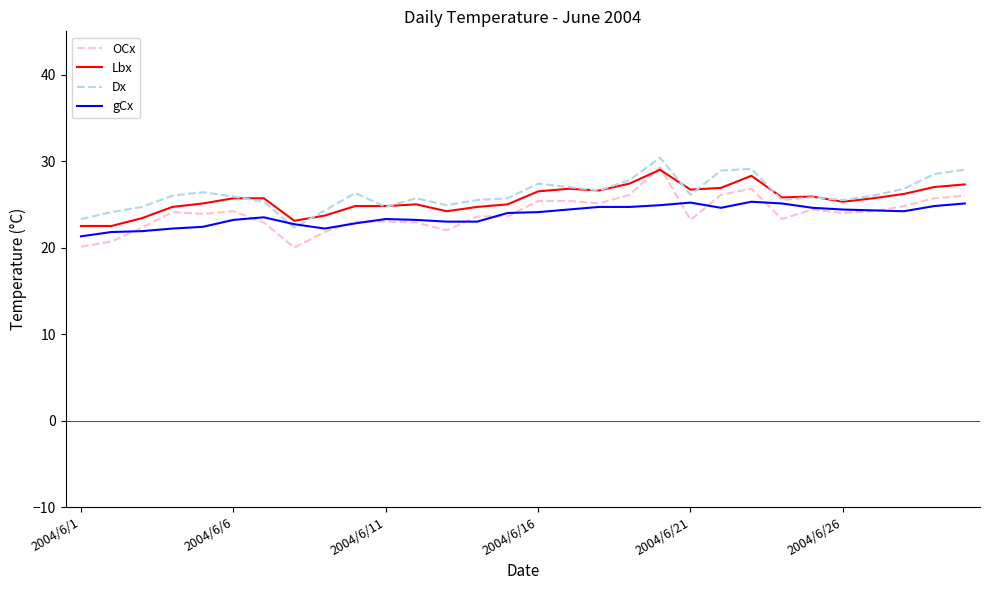

What is the maximum value shown in the chart?

30.4